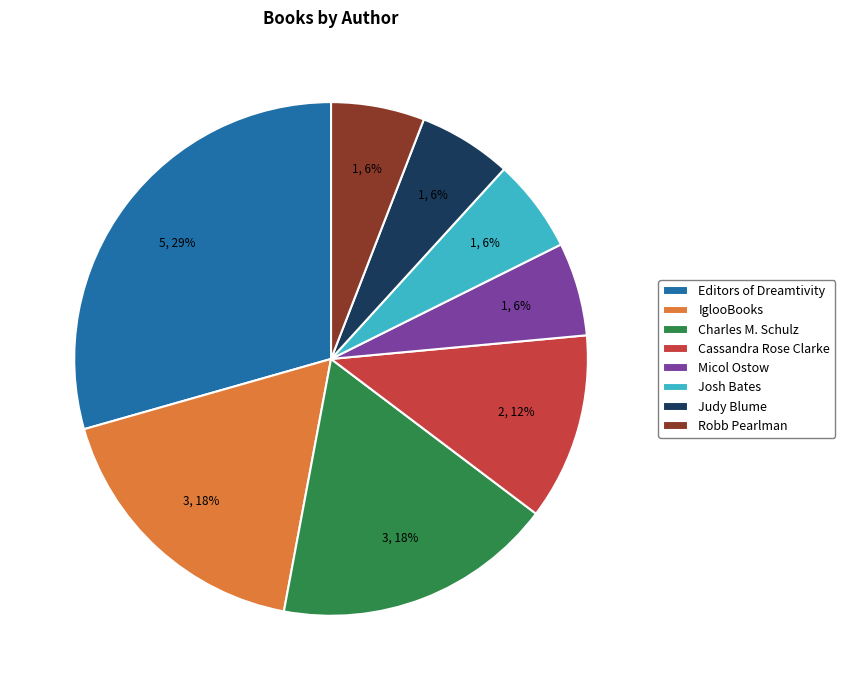

Is it true that Editors of Dreamtivity is 29% of the pie?

True